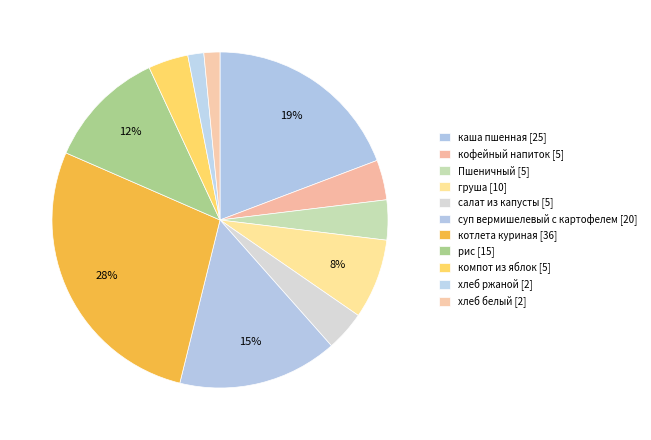

Does any single category account for the majority?

No